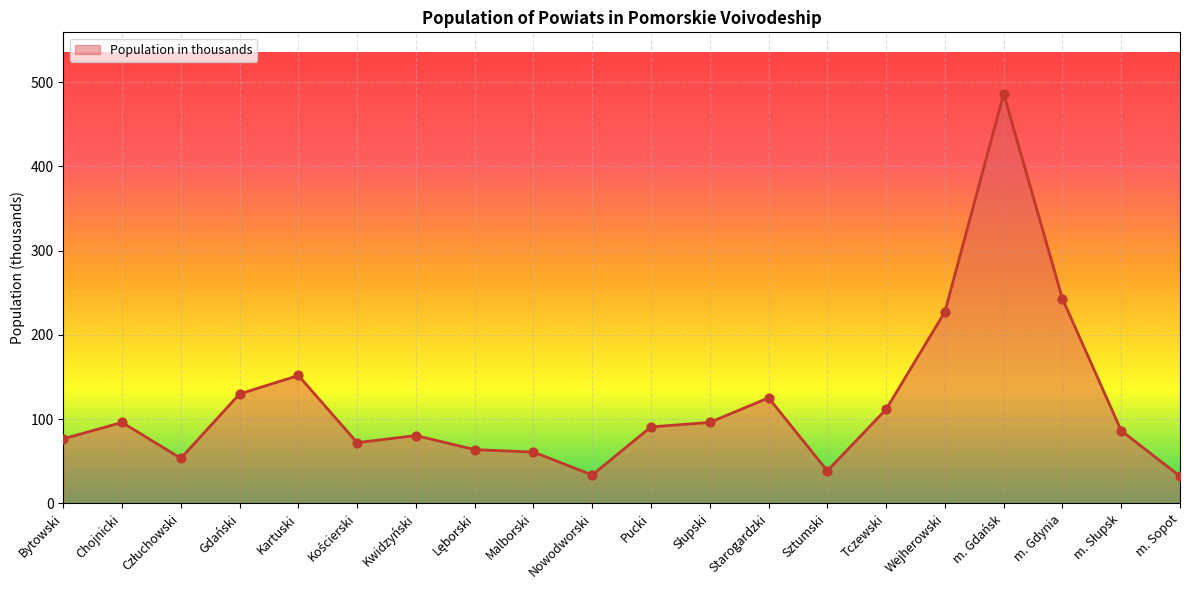

What is the change in value from Chojnicki to Tczewski?

+15.6